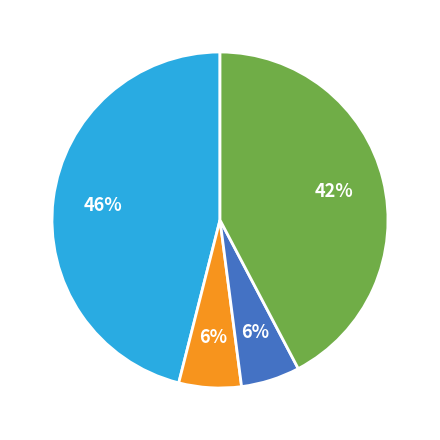

To the nearest percent, what is the difference between the largest and smallest slice percentages?

40%